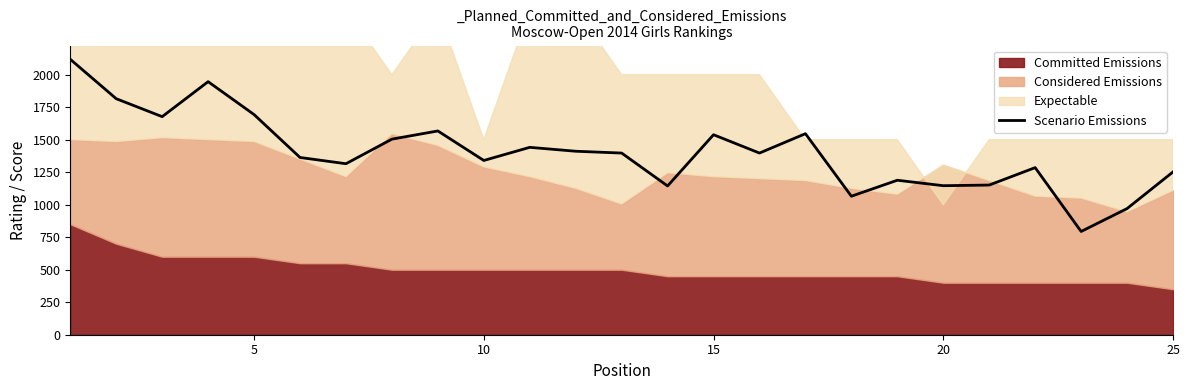

The value of Scenario Emissions at 5 is 2287. True or false?

False